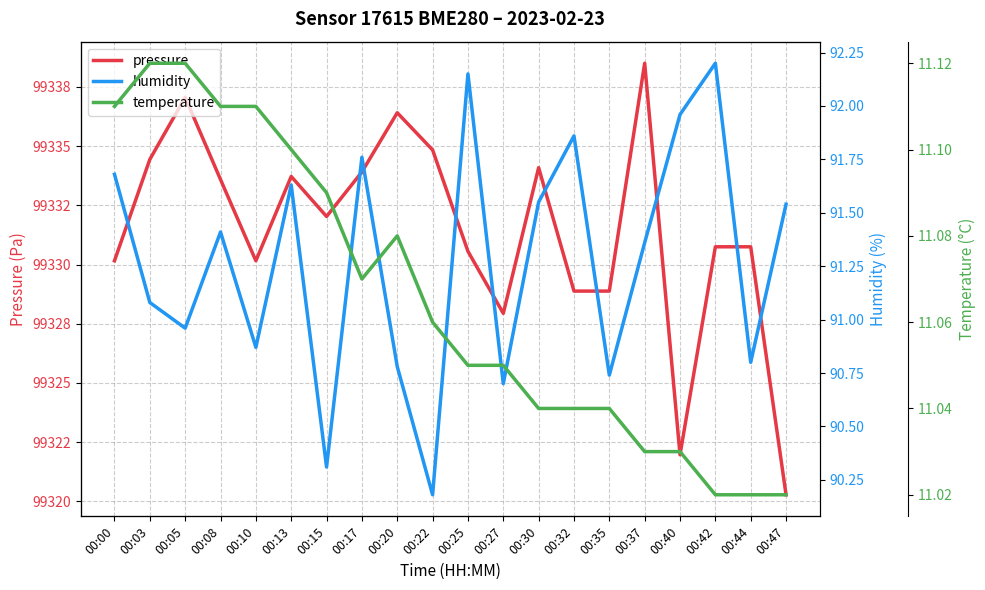

What is the value of the temperature point at the 19th from the left?

11.0